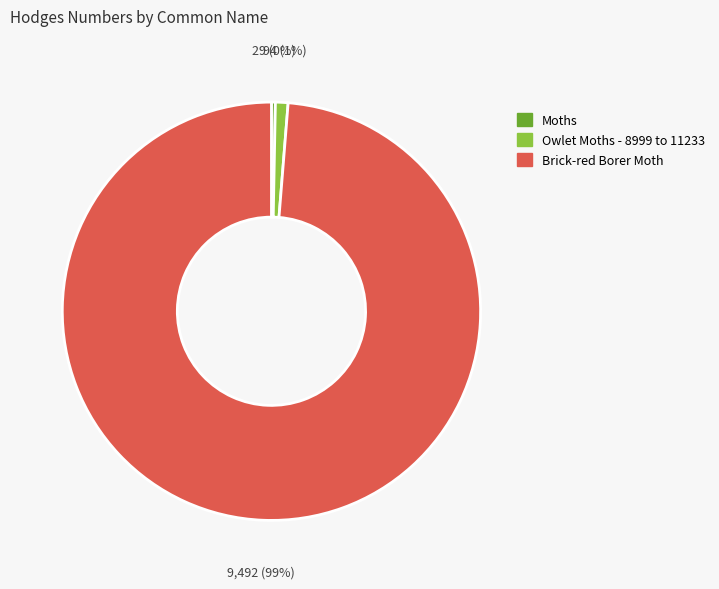

Does any single category account for the majority?

Yes